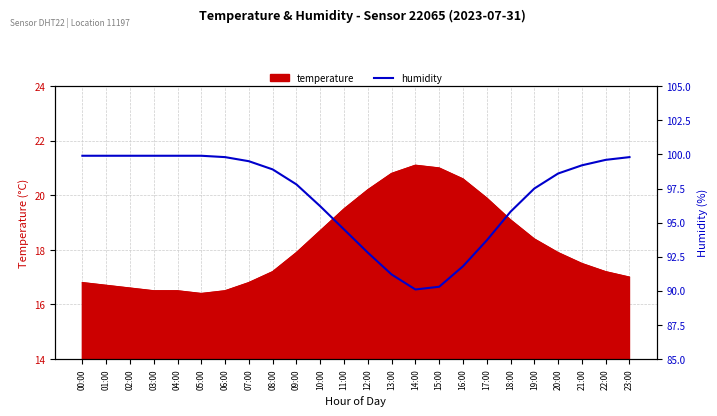

Reading left to right, list all the values displayed in this chart.

00:00=99.9	01:00=99.9	02:00=99.9	03:00=99.9	04:00=99.9	05:00=99.9	06:00=99.8	07:00=99.5	08:00=98.9	09:00=97.8	10:00=96.2	11:00=94.5	12:00=92.8	13:00=91.2	14:00=90.1	15:00=90.3	16:00=91.8	17:00=93.7	18:00=95.8	19:00=97.5	20:00=98.6	21:00=99.2	22:00=99.6	23:00=99.8